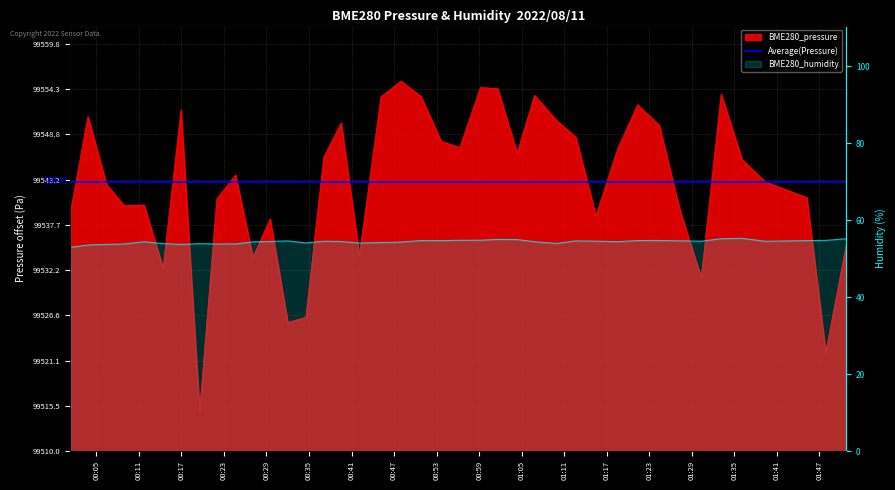

Which has a higher value, 2022/08/11 00:34:33 or 2022/08/11 01:36:04?

2022/08/11 01:36:04